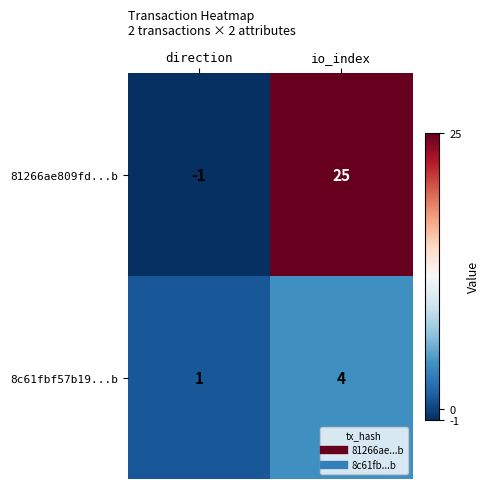

The value of 8c61fbf57b19...b at direction is 1. True or false?

True